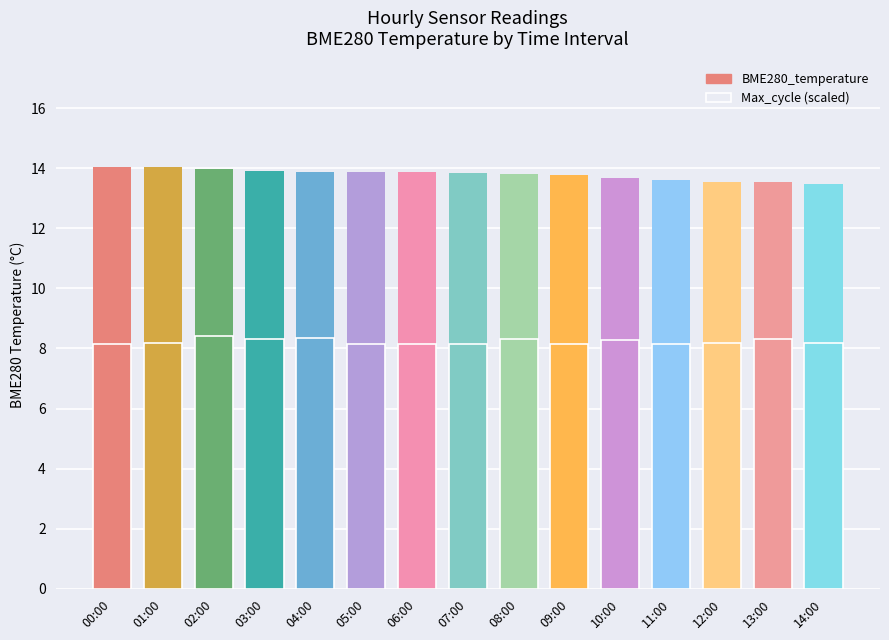

The value of BME280_temperature at 03:00 is 13.9. True or false?

True